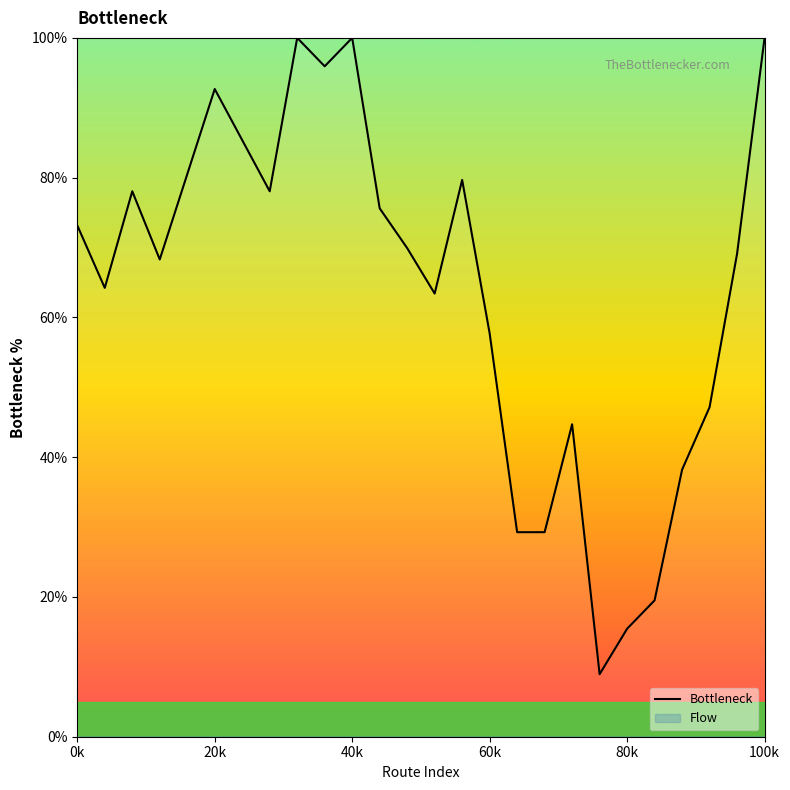

How many lines are shown in the chart?

1